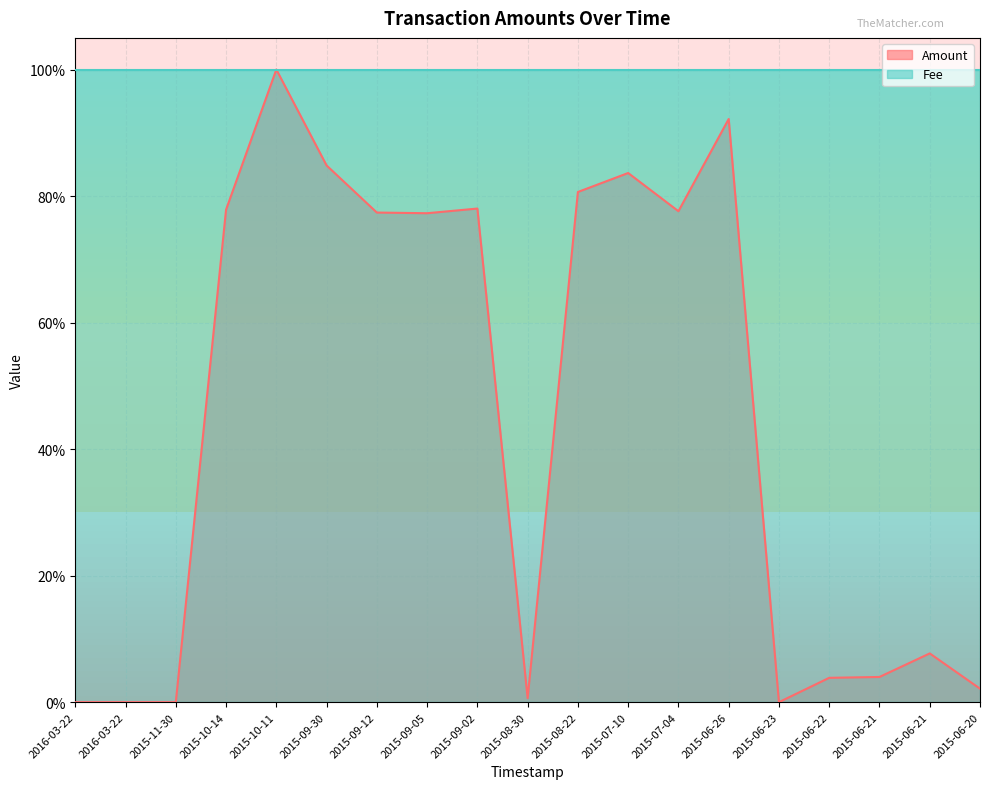

Rank the categories by value from highest to lowest.

2015-10-11, 2015-06-26, 2015-09-30, 2015-07-10, 2015-08-22, 2015-09-02, 2015-10-14, 2015-07-04, 2015-09-12, 2015-09-05, 2015-06-21, 2015-06-21, 2015-06-22, 2015-06-20, 2015-08-30, 2016-03-22, 2016-03-22, 2015-11-30, 2015-06-23